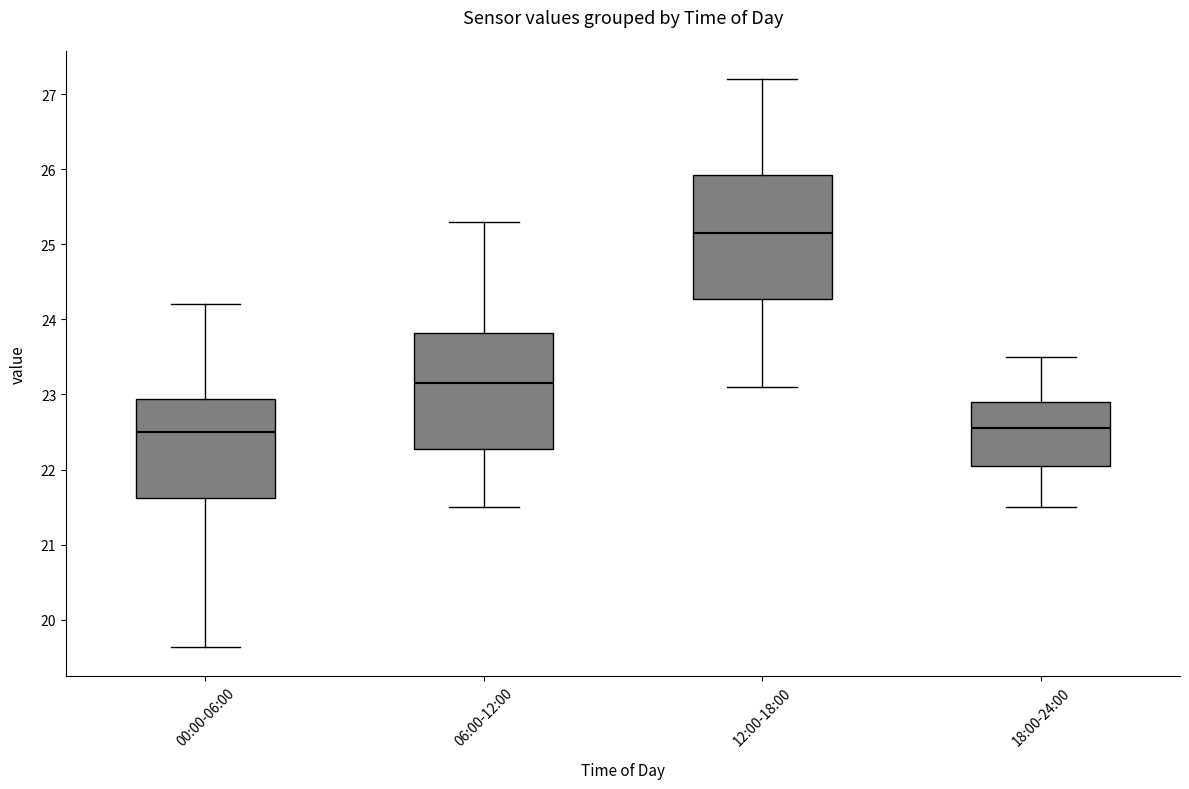

Where is the lower edge of the box for 12:00-18:00 on the y-axis? The values are not printed on the chart, so give them approximately, as read against the axis.

24.3